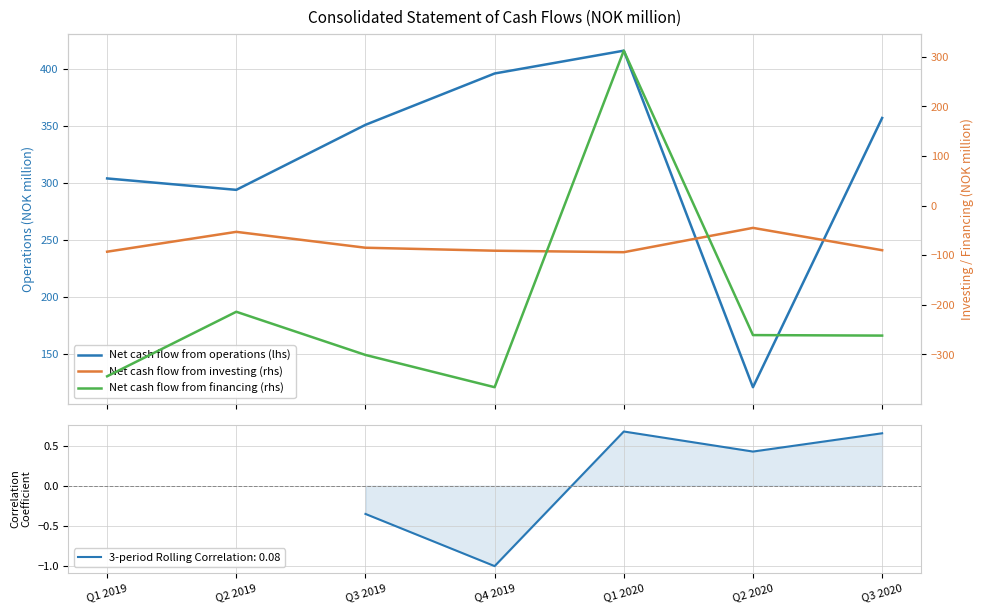

At how many categories does at least one series exceed -39?

7